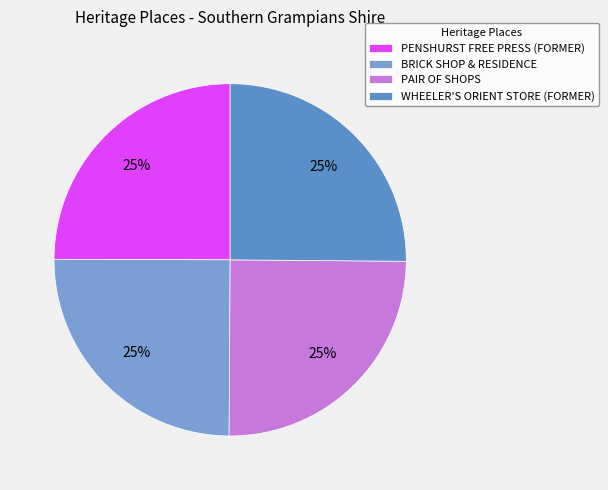

To the nearest percent, what portion does WHEELER'S ORIENT STORE (FORMER) represent?

25%